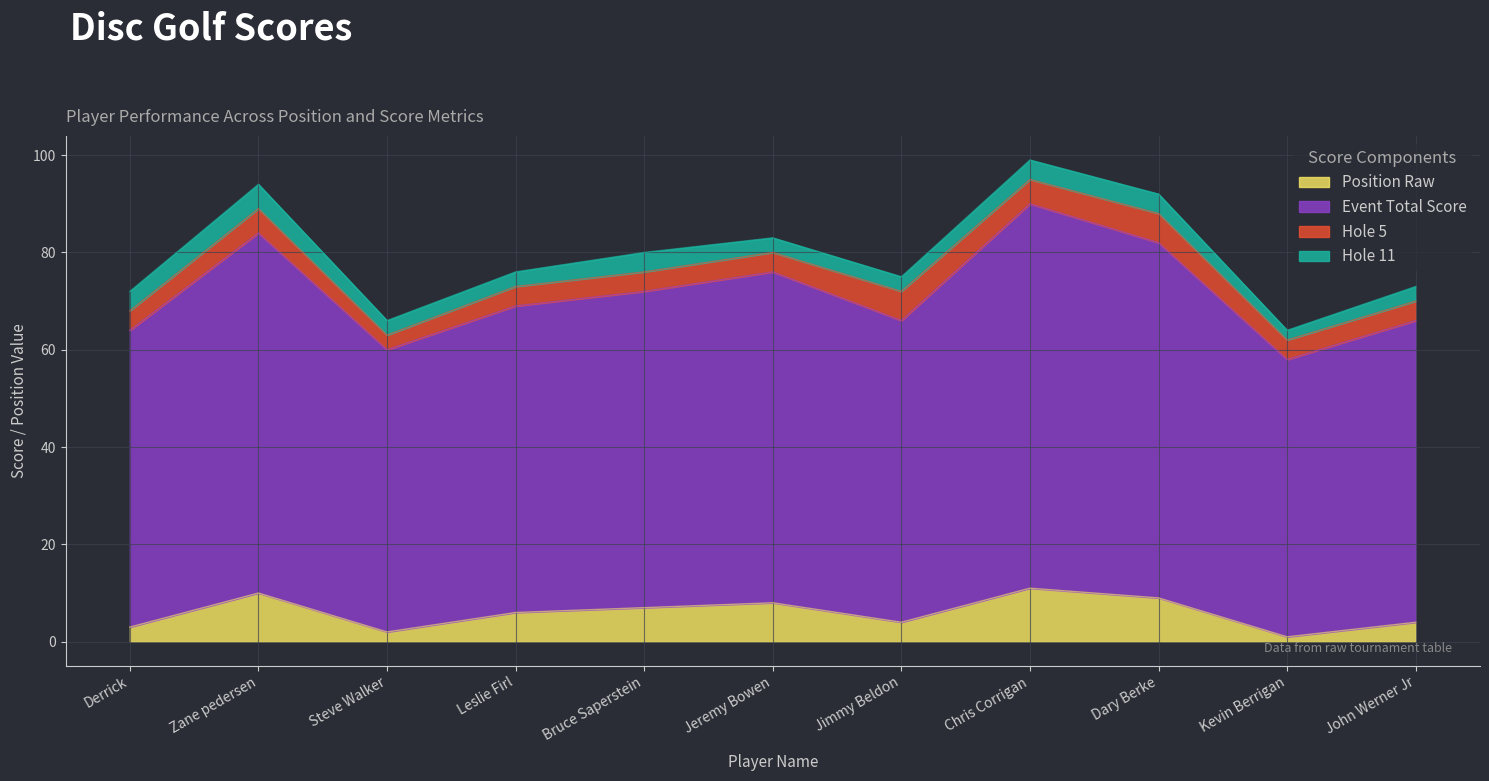

Is it true that round_total_score equals 30 at Zane pedersen?

False